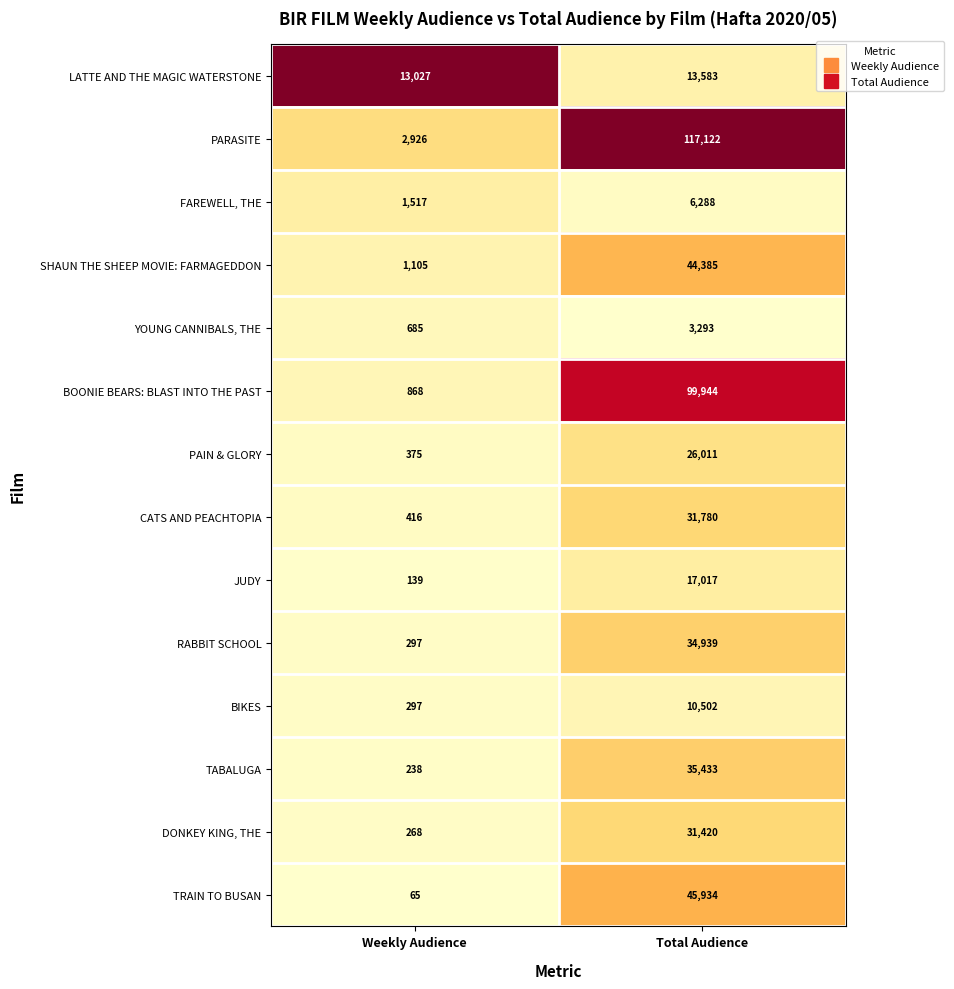

What is the difference between the highest and lowest values at Total Audience?

113829